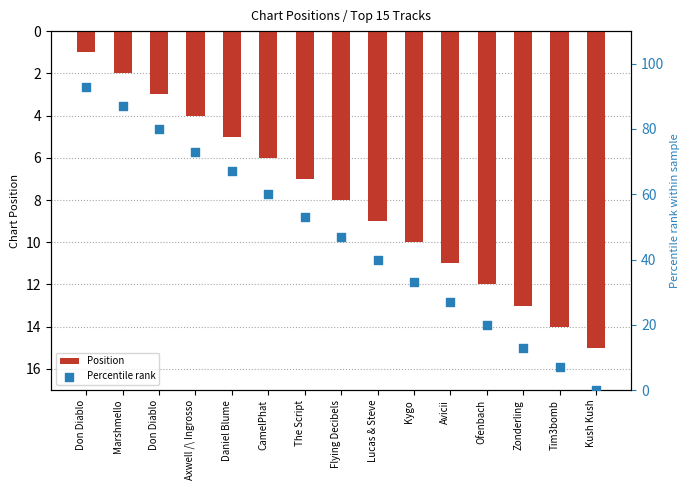

At which category is the sum across all series the highest?

Don Diablo